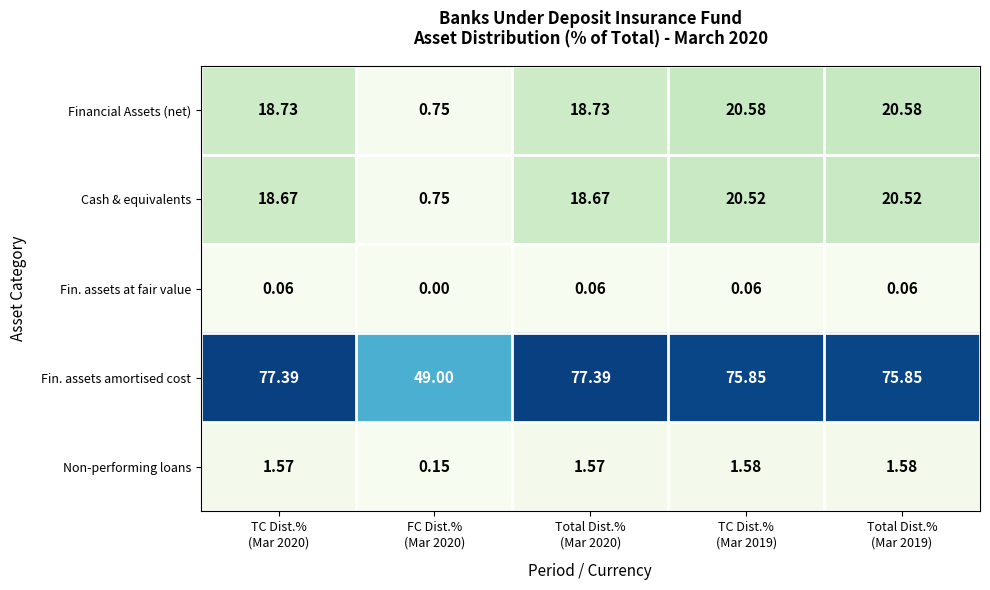

Which series has the largest range (max minus min)?

Fin. assets amortised cost